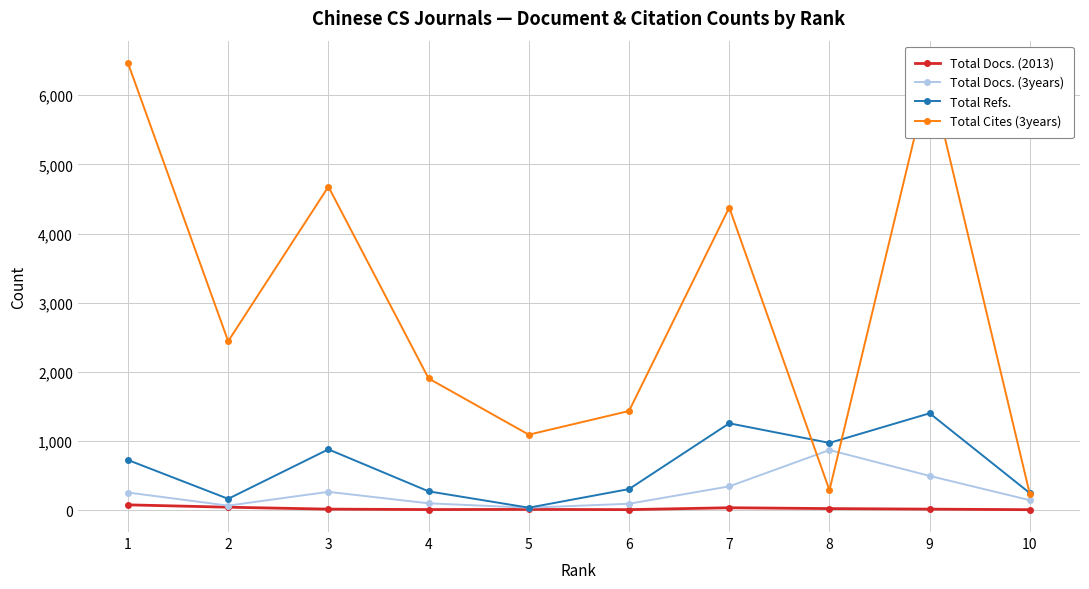

What is the smallest value displayed?

11